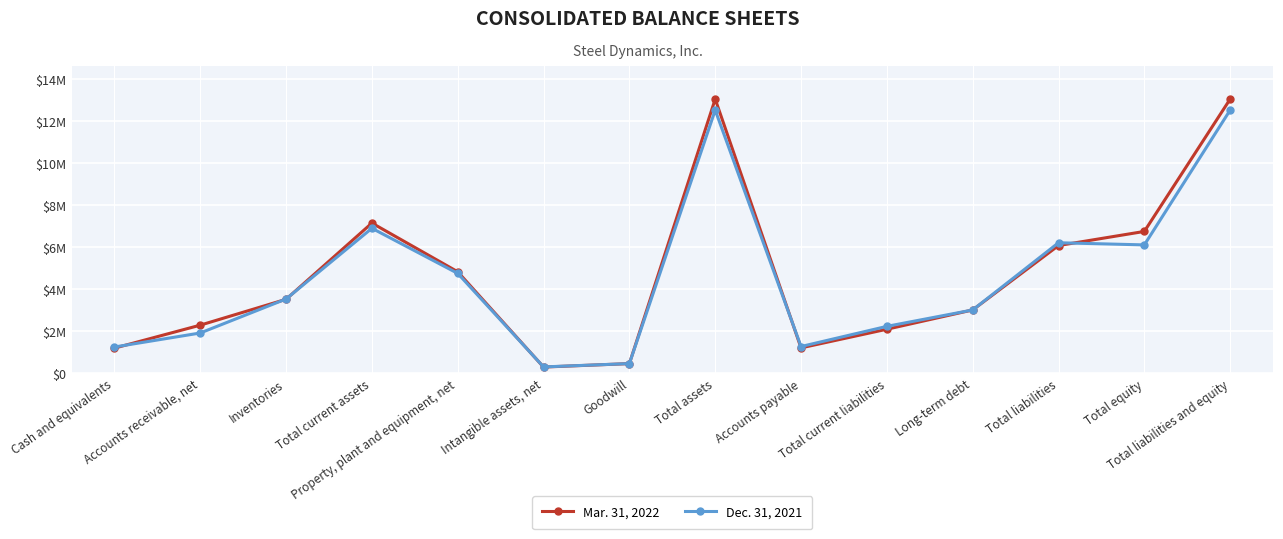

What is the label of the 4th point from the right?

Long-term debt